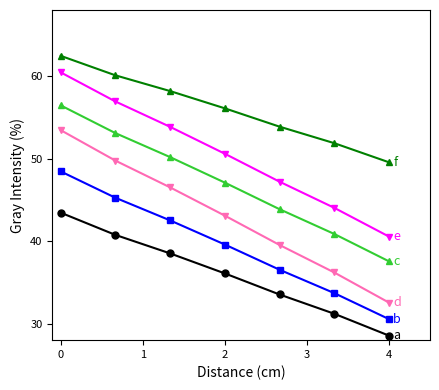

What is the maximum value shown in the chart?

62.5